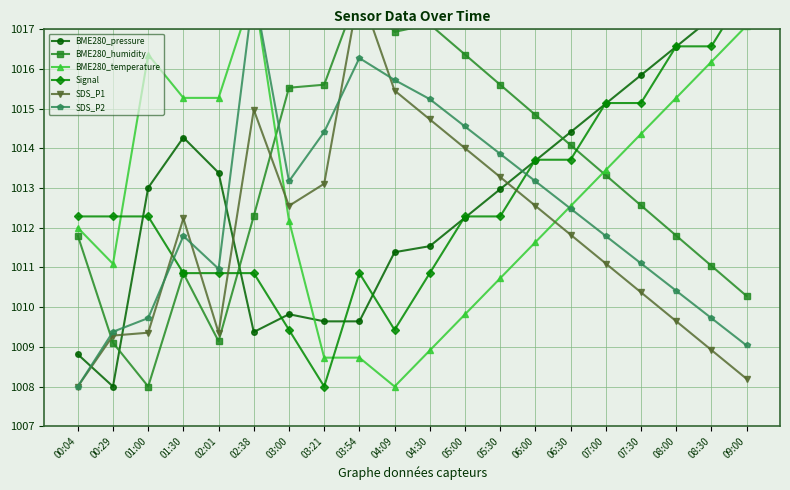

Reading left to right, list all the values displayed in this chart.

BME280_pressure: 00:04=1008.8	00:29=1008.0	01:00=1013.0	01:30=1014.3	02:01=1013.4	02:38=1009.4	03:00=1009.8	03:21=1009.6	03:54=1009.6	04:09=1011.4	04:30=1011.5	05:00=1012.3	05:30=1013.0	06:00=1013.7	06:30=1014.4	07:00=1015.1	07:30=1015.8	08:00=1016.6	08:30=1017.3	09:00=1018.0
BME280_humidity: 00:04=1011.8	00:29=1009.1	01:00=1008.0	01:30=1010.9	02:01=1009.1	02:38=1012.3	03:00=1015.5	03:21=1015.6	03:54=1018.0	04:09=1016.9	04:30=1017.1	05:00=1016.4	05:30=1015.6	06:00=1014.8	06:30=1014.1	07:00=1013.3	07:30=1012.6	08:00=1011.8	08:30=1011.0	09:00=1010.3
BME280_temperature: 00:04=1012.0	00:29=1011.1	01:00=1016.4	01:30=1015.3	02:01=1015.3	02:38=1018.0	03:00=1012.2	03:21=1008.7	03:54=1008.7	04:09=1008.0	04:30=1008.9	05:00=1009.8	05:30=1010.7	06:00=1011.6	06:30=1012.5	07:00=1013.5	07:30=1014.4	08:00=1015.3	08:30=1016.2	09:00=1017.1
Signal: 00:04=1012.3	00:29=1012.3	01:00=1012.3	01:30=1010.9	02:01=1010.9	02:38=1010.9	03:00=1009.4	03:21=1008.0	03:54=1010.9	04:09=1009.4	04:30=1010.9	05:00=1012.3	05:30=1012.3	06:00=1013.7	06:30=1013.7	07:00=1015.1	07:30=1015.1	08:00=1016.6	08:30=1016.6	09:00=1018.0
SDS_P1: 00:04=1008.0	00:29=1009.3	01:00=1009.4	01:30=1012.2	02:01=1009.4	02:38=1015.0	03:00=1012.6	03:21=1013.1	03:54=1018.0	04:09=1015.5	04:30=1014.7	05:00=1014.0	05:30=1013.3	06:00=1012.6	06:30=1011.8	07:00=1011.1	07:30=1010.4	08:00=1009.6	08:30=1008.9	09:00=1008.2
SDS_P2: 00:04=1008.0	00:29=1009.4	01:00=1009.7	01:30=1011.8	02:01=1011.0	02:38=1018.0	03:00=1013.2	03:21=1014.4	03:54=1016.3	04:09=1015.7	04:30=1015.2	05:00=1014.6	05:30=1013.9	06:00=1013.2	06:30=1012.5	07:00=1011.8	07:30=1011.1	08:00=1010.4	08:30=1009.7	09:00=1009.0